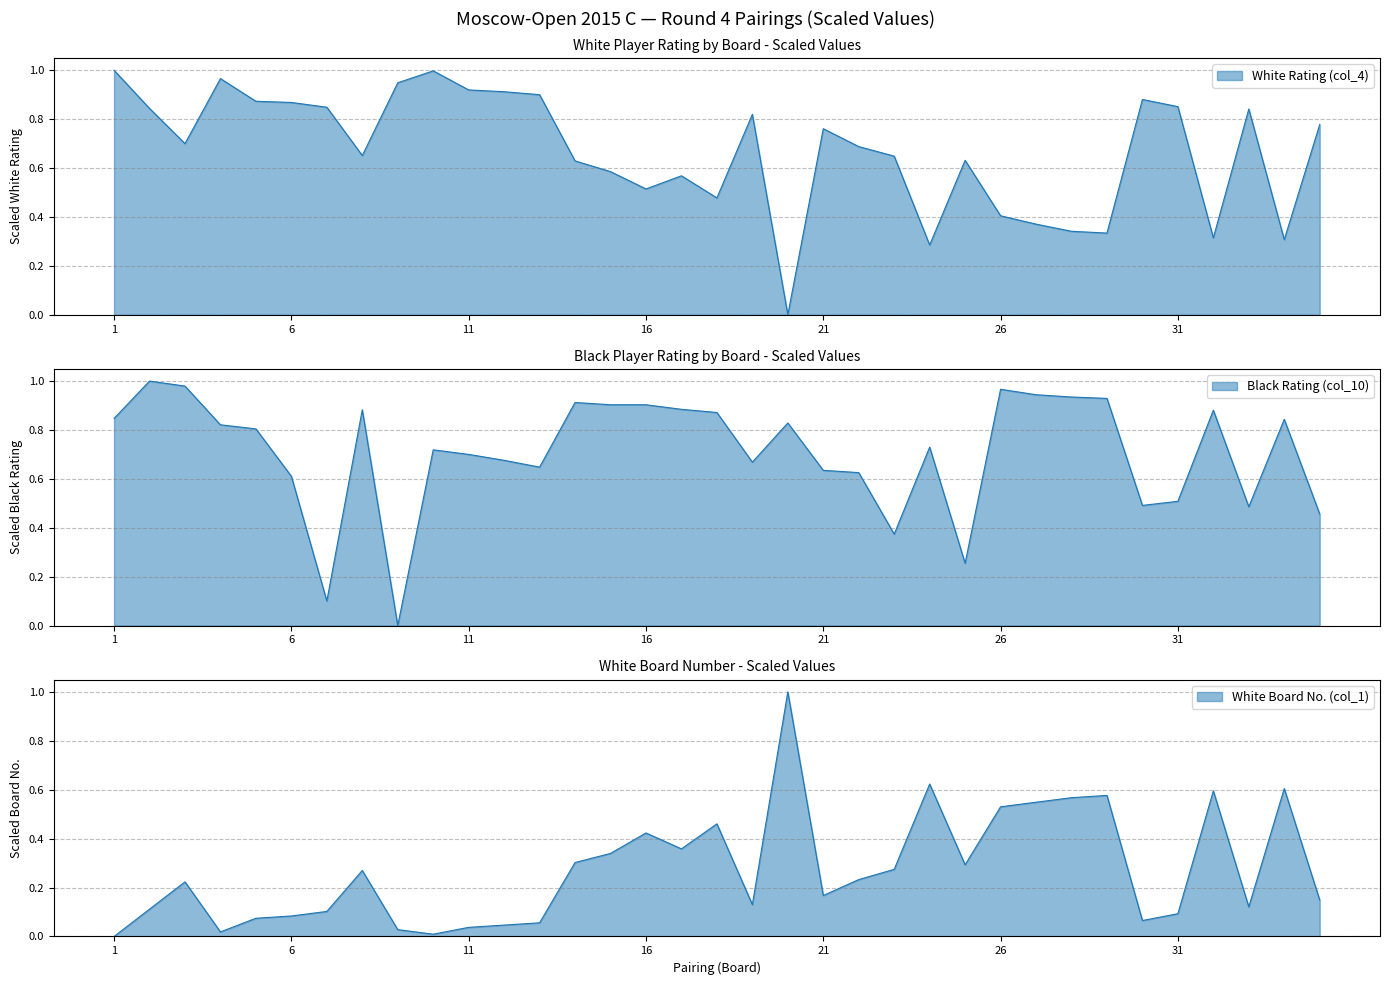

In Black Rating (col_10), how many points are lower than both neighbors (excluding endpoints)?

8